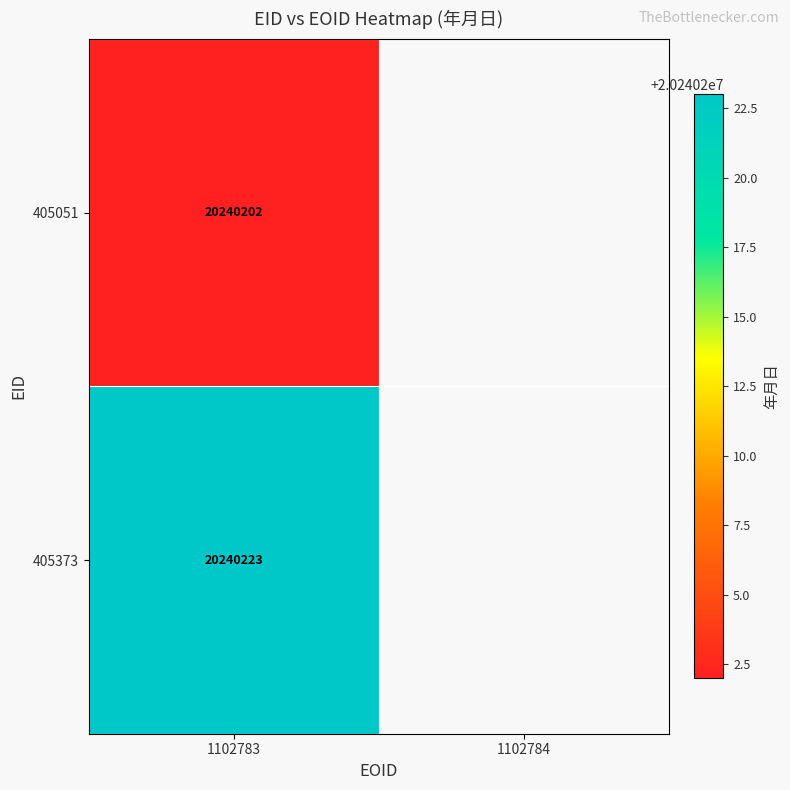

Which label corresponds to the largest value in the chart?

1102783